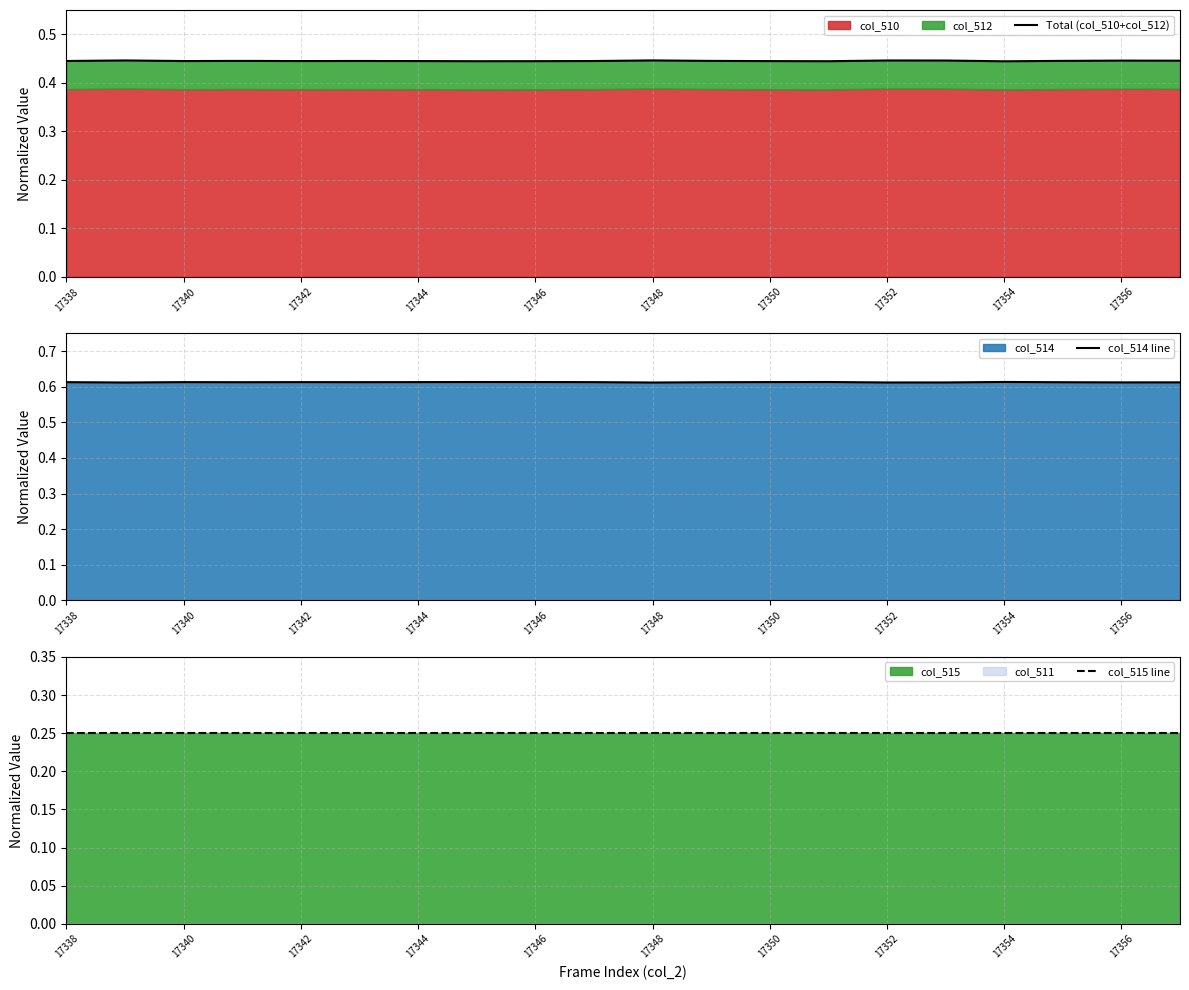

The value of col_514 line at 17350 is 0.4. True or false?

False